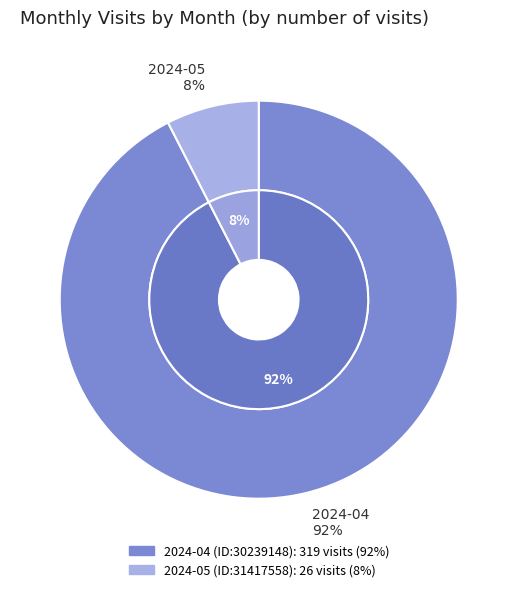

Which category accounts for the majority?

2024-04 (ID:30239148)